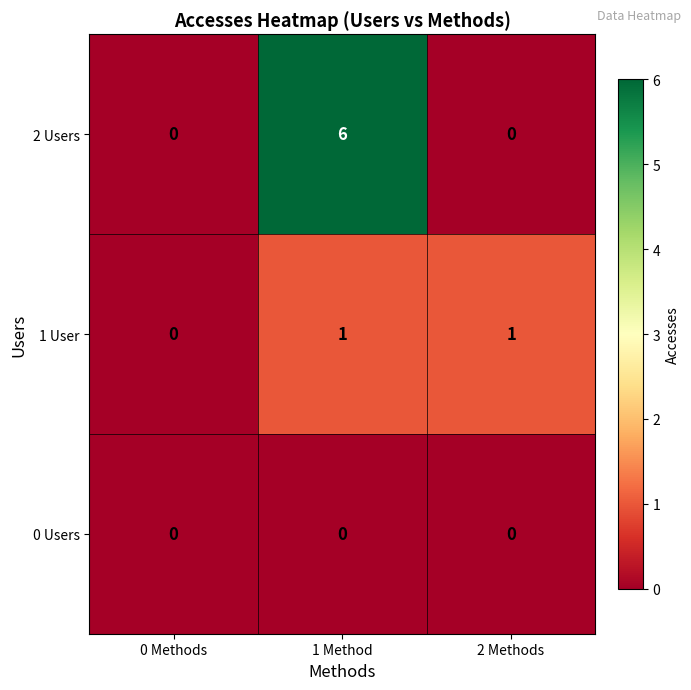

How many series are shown in this chart?

3